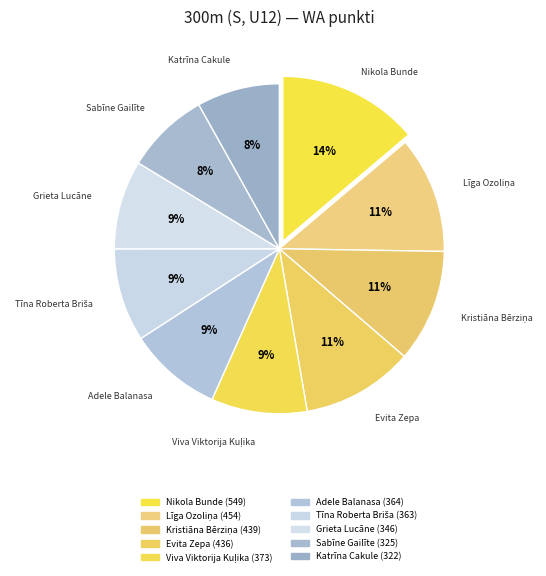

What percentage is the Nikola Bunde slice, to the nearest percent?

14%